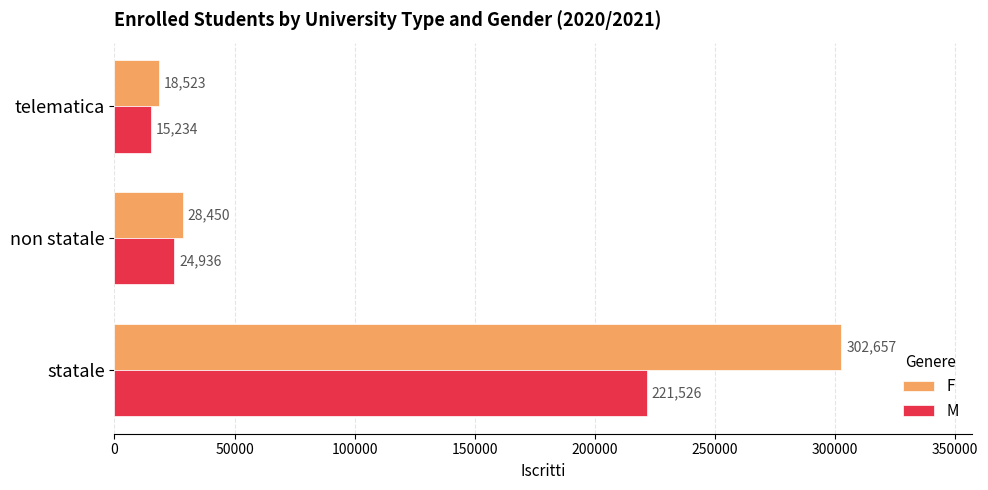

At statale, list the series in order from largest to smallest.

F, M